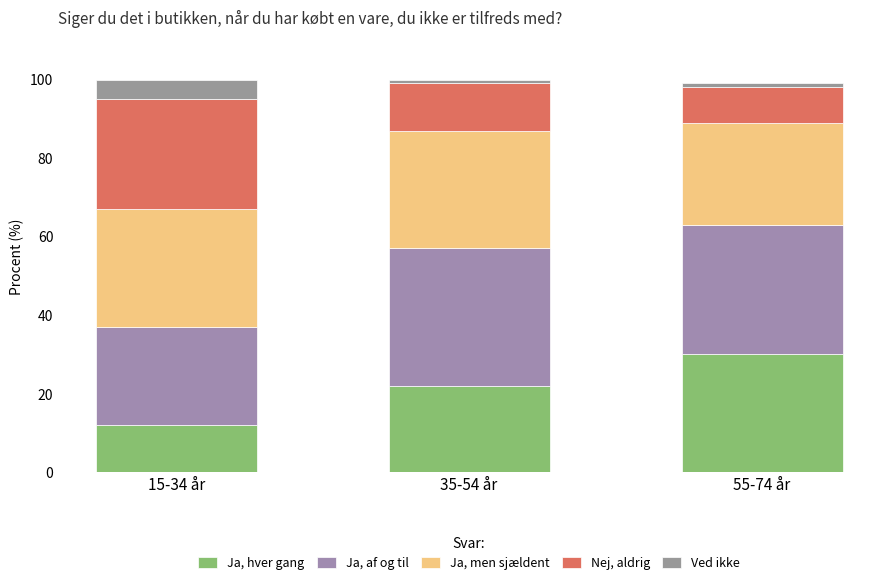

Does the chart contain stacked bars?

Yes